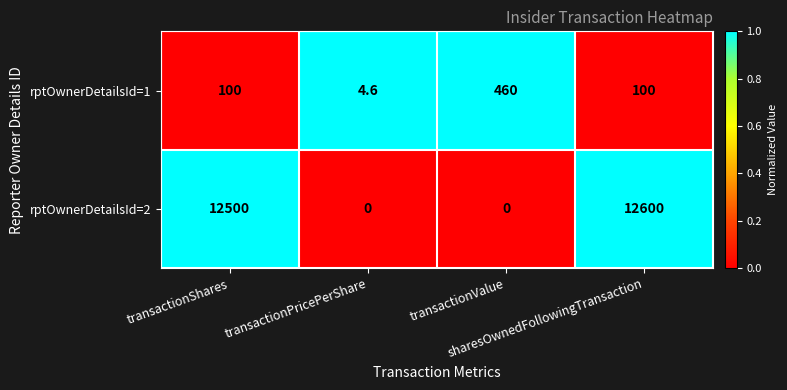

Which series has the largest range (max minus min)?

rptOwnerDetailsId=2